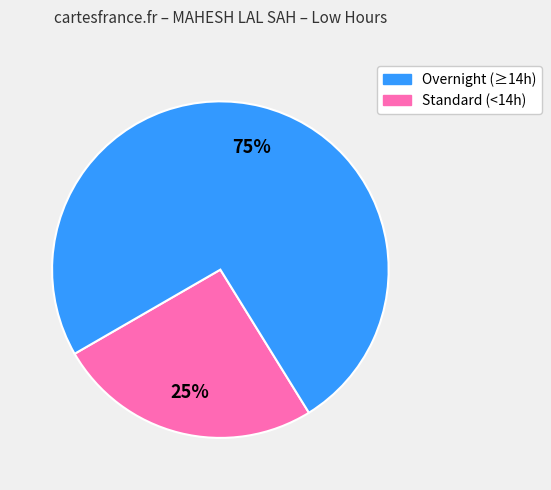

Does any single category account for the majority?

Yes